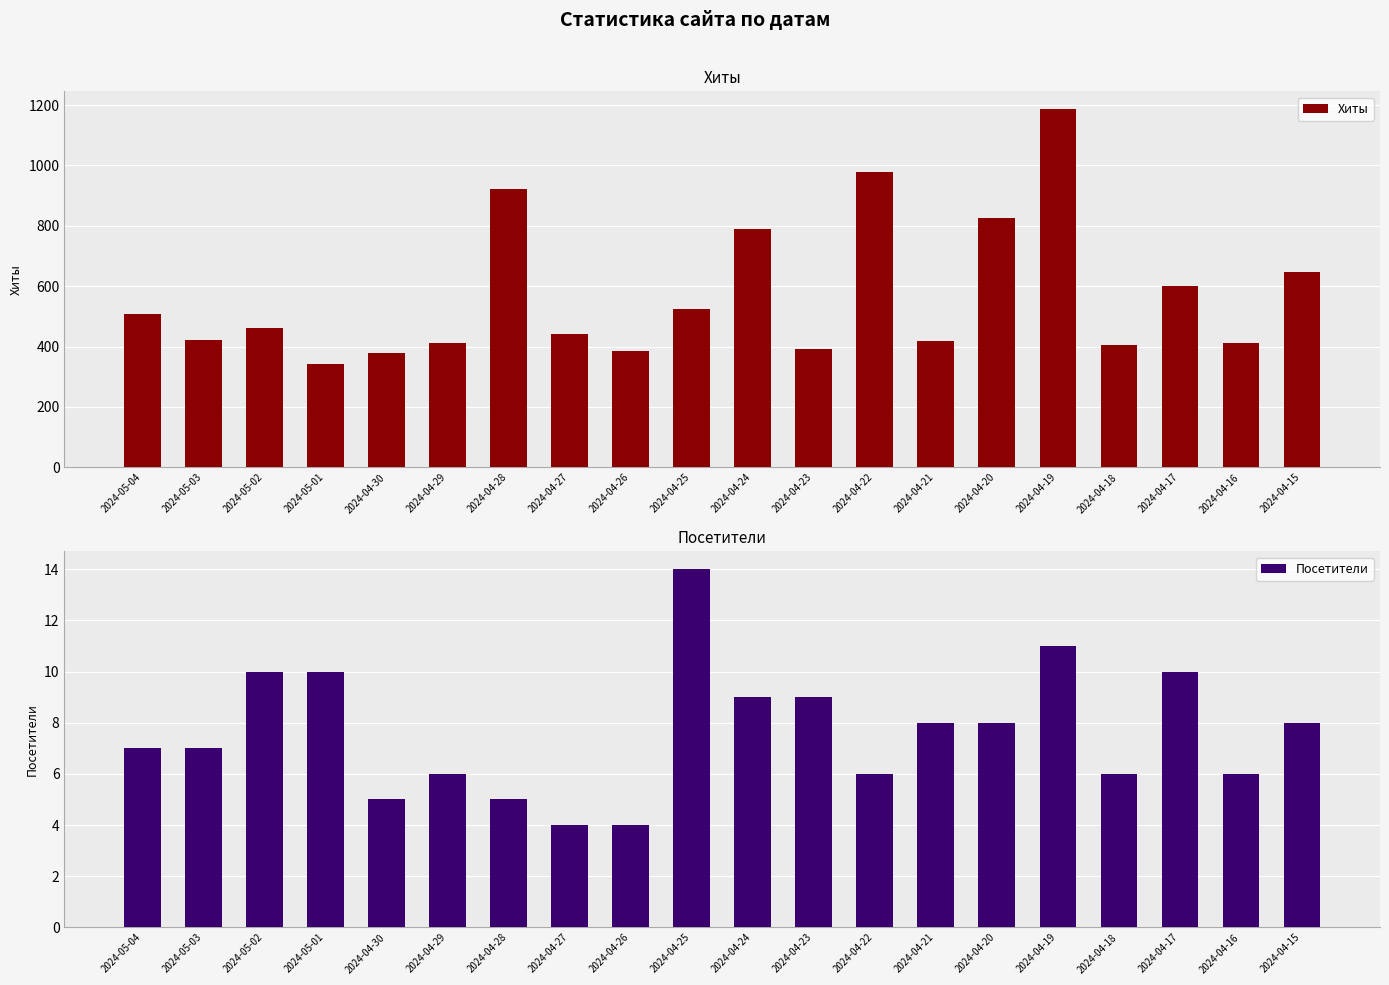

How many bars are there in total?

40